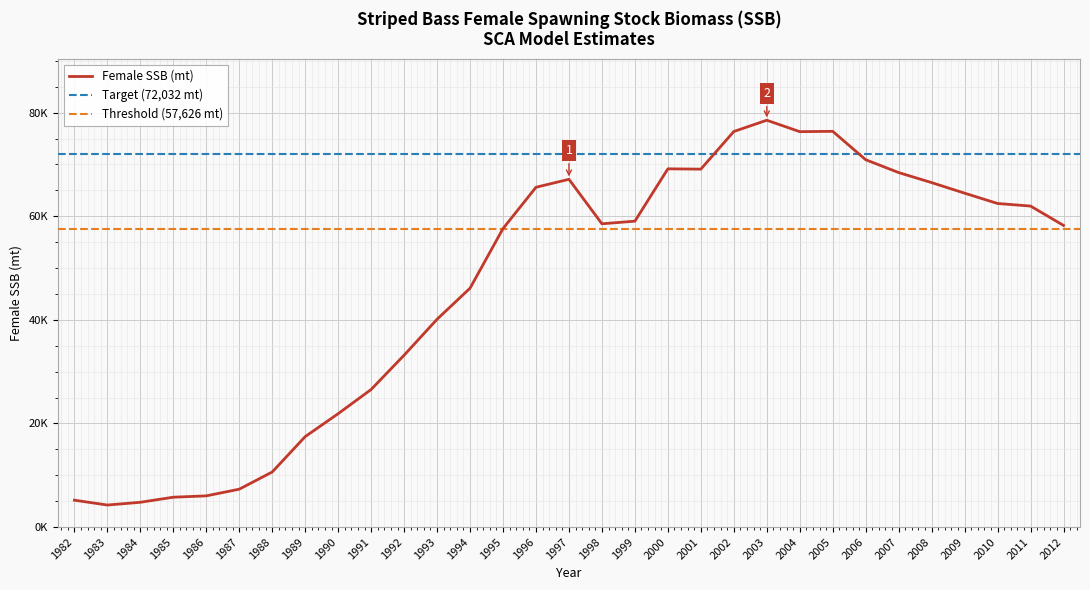

Rank the categories by value from highest to lowest.

2003, 2005, 2002, 2004, 2006, 2000, 2001, 2007, 1997, 2008, 1996, 2009, 2010, 2011, 1999, 1998, 2012, 1995, 1994, 1993, 1992, 1991, 1990, 1989, 1988, 1987, 1986, 1985, 1982, 1984, 1983